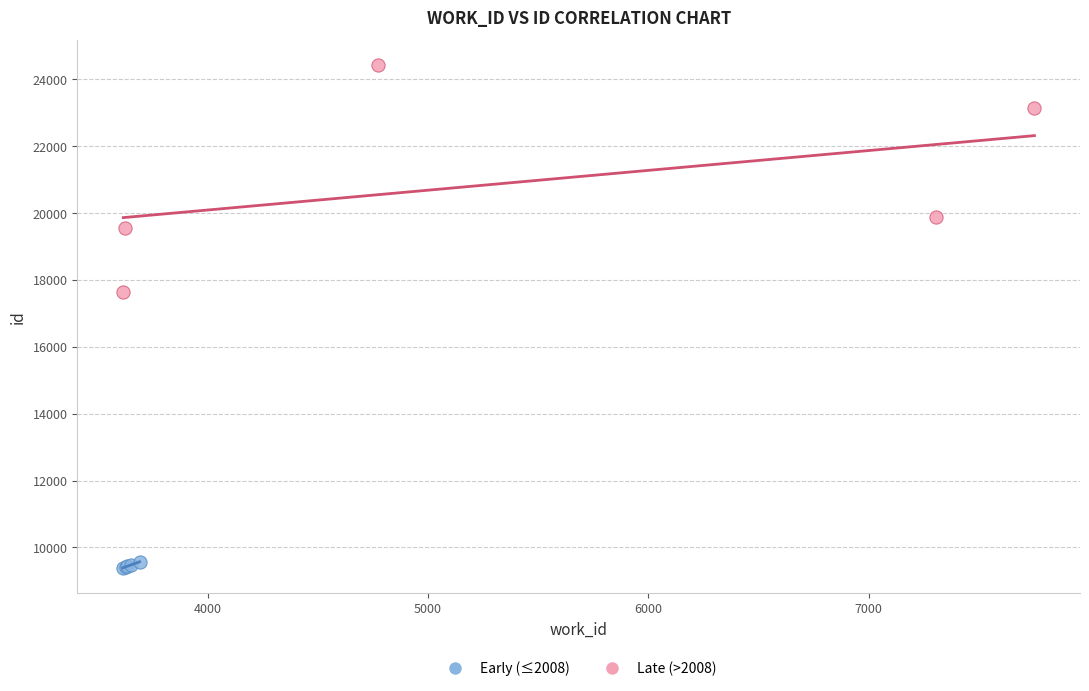

What are all the series names shown in the legend?

Early (≤2008), Late (>2008)